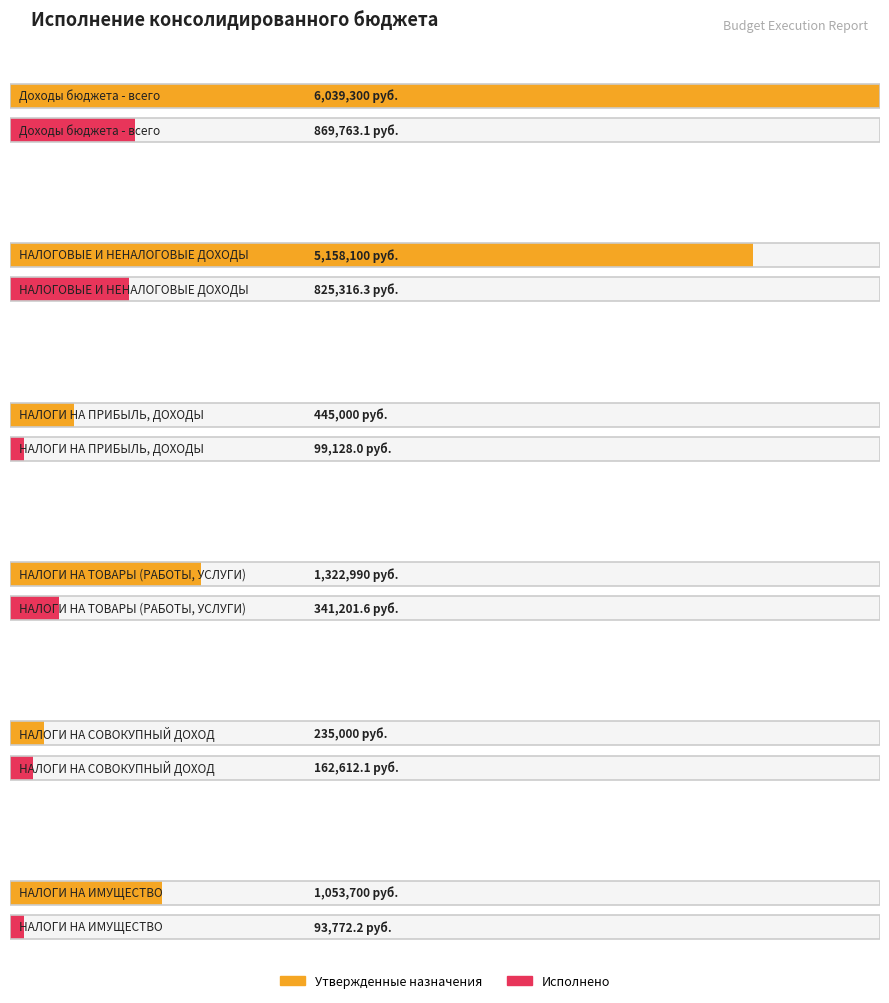

Rank the series by their average value, from lowest to highest.

Исполнено (консол. бюджет), Утвержденные назначения (консол. бюджет)